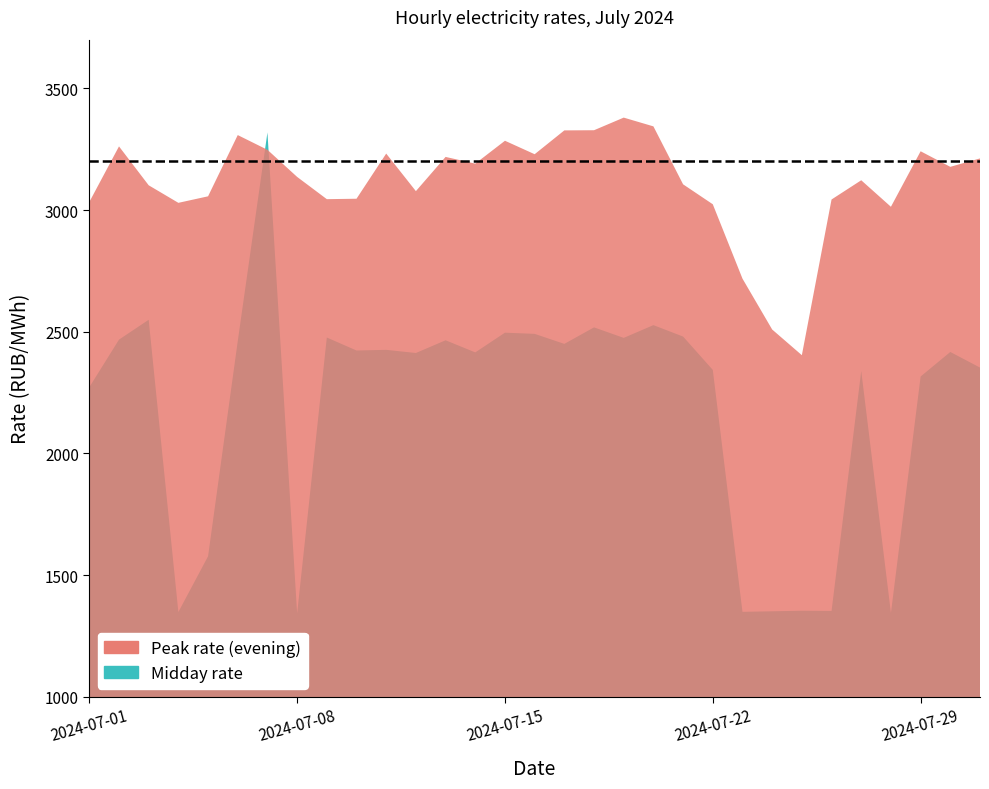

What are all the series names shown in the legend?

Peak rate (evening), Midday rate